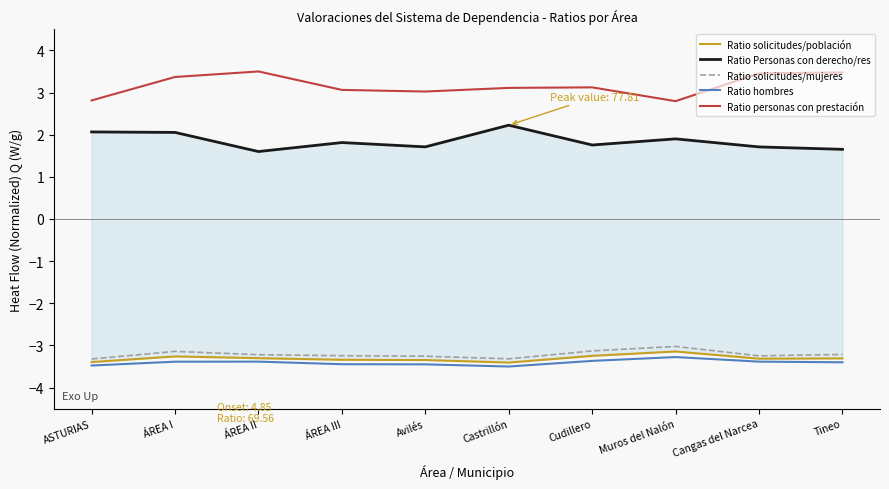

At how many categories does at least one series exceed 2?

10